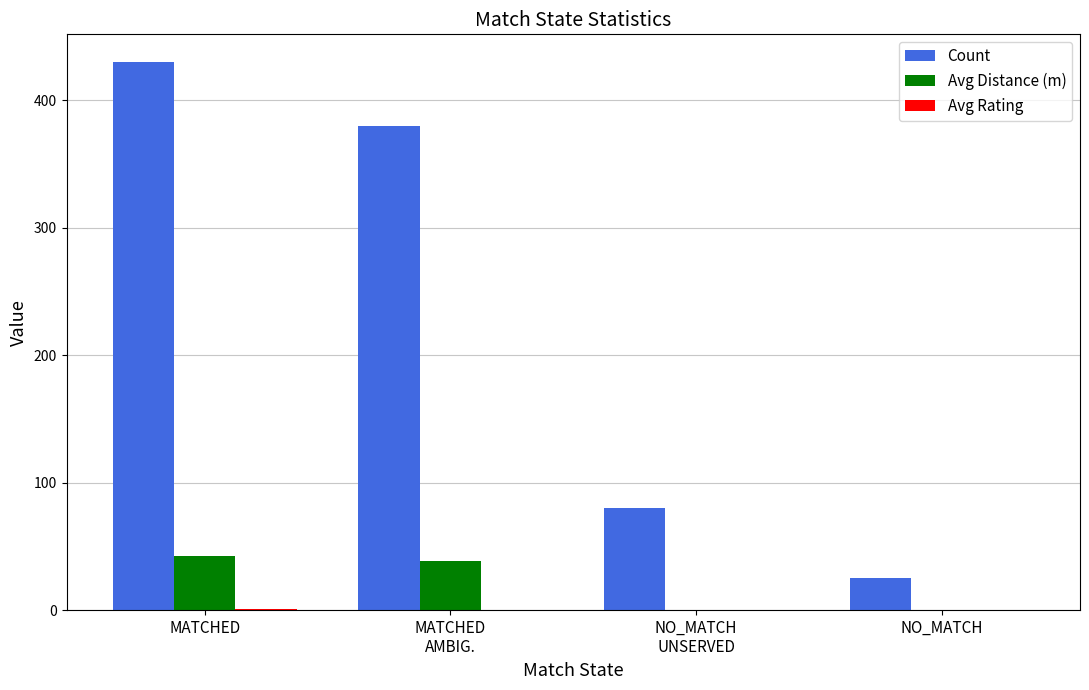

Is it true that Avg Distance (m) equals 29.3 at NO_MATCH?

False